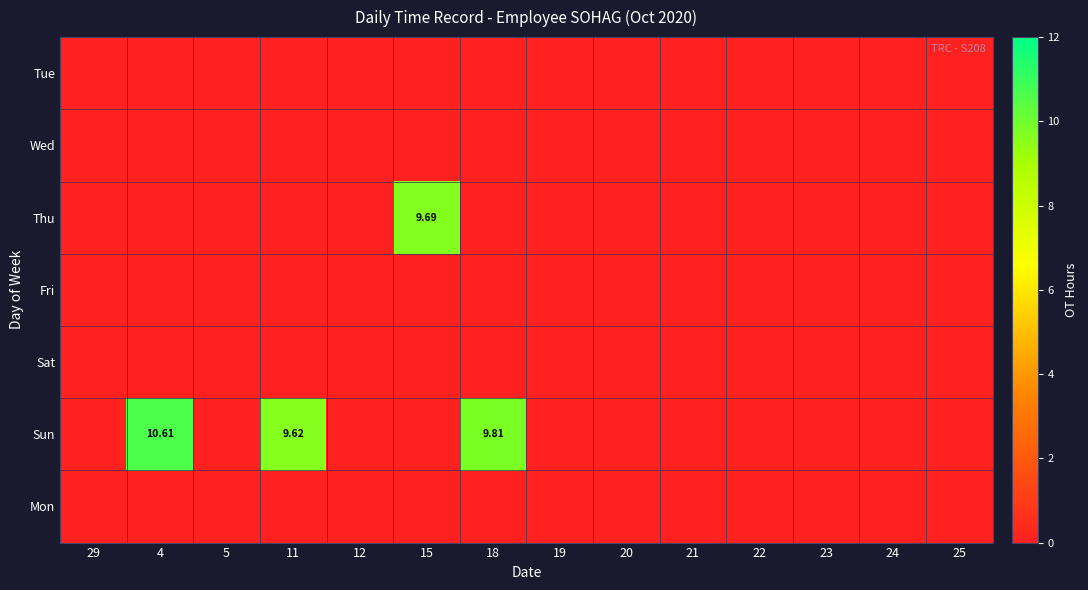

The value of Fri at 22 is 0.0. True or false?

True